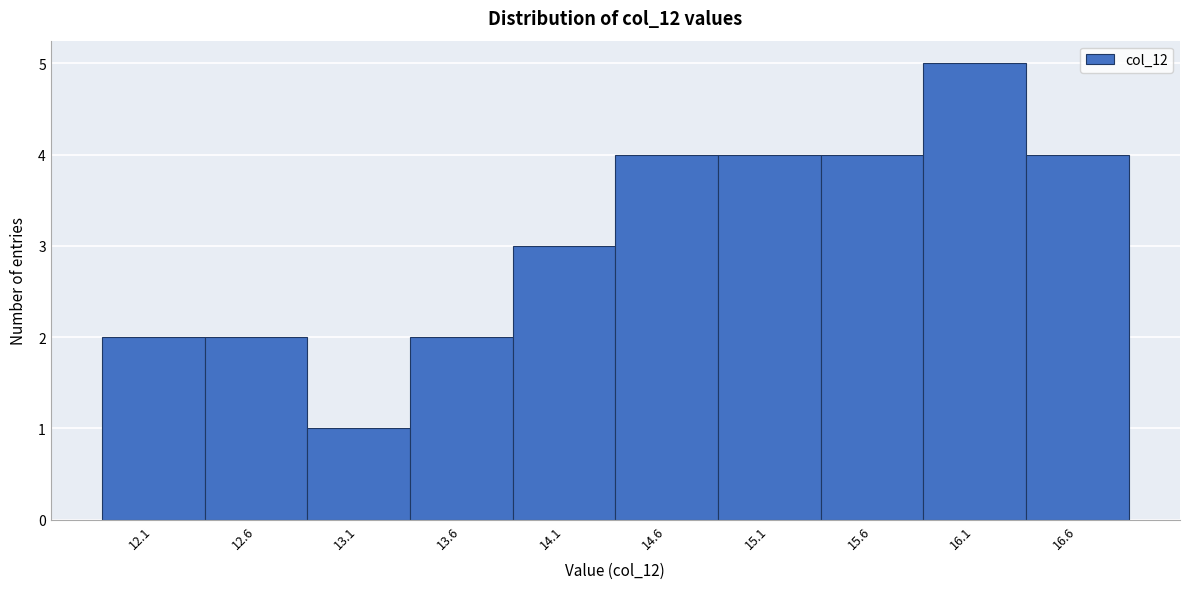

Over which range of the x-axis is the bar tallest?

15.88 to 16.39